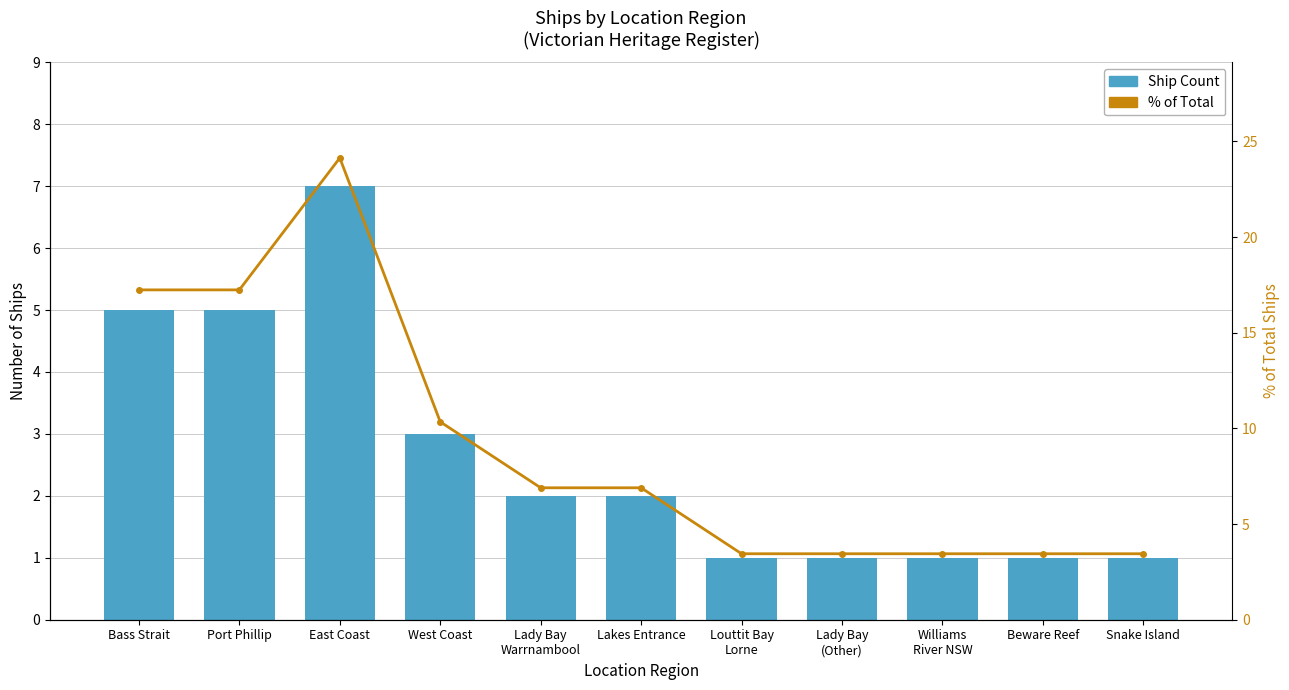

How many data points does each series have?

11